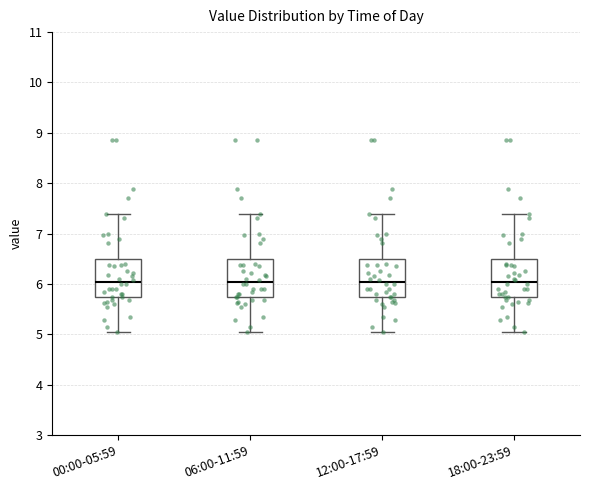

Reading left to right, transcribe this box plot: for each box, give where its median line is, the range the box spans, and where its two whiskers end, as read against the y-axis. The values are not printed on the chart, so give them approximately, as read against the axis.

00:00-05:59: median 6.0, box 5.7 to 6.5, whiskers 5.1 to 7.4
06:00-11:59: median 6.0, box 5.7 to 6.5, whiskers 5.1 to 7.4
12:00-17:59: median 6.0, box 5.7 to 6.5, whiskers 5.1 to 7.4
18:00-23:59: median 6.0, box 5.7 to 6.5, whiskers 5.1 to 7.4